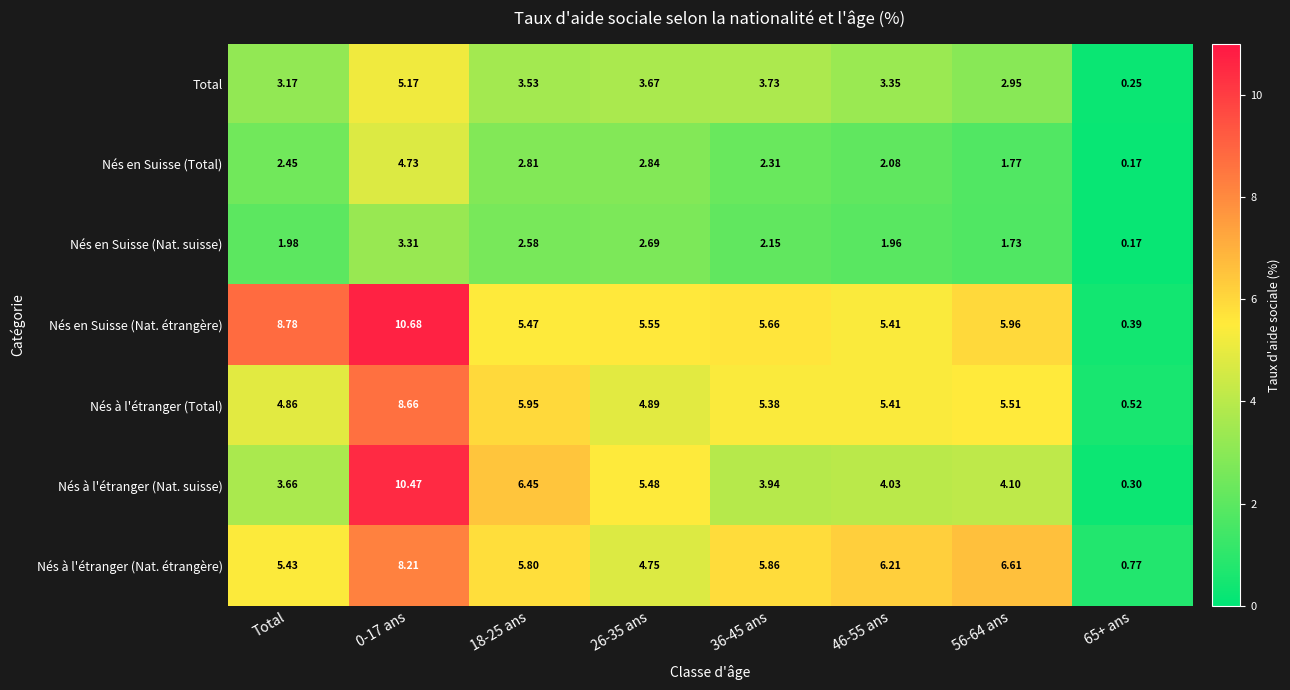

Is the value of Nés en Suisse (Total) at Total greater than the value of Nés à l'étranger (Nat. suisse) at 0-17 ans?

No